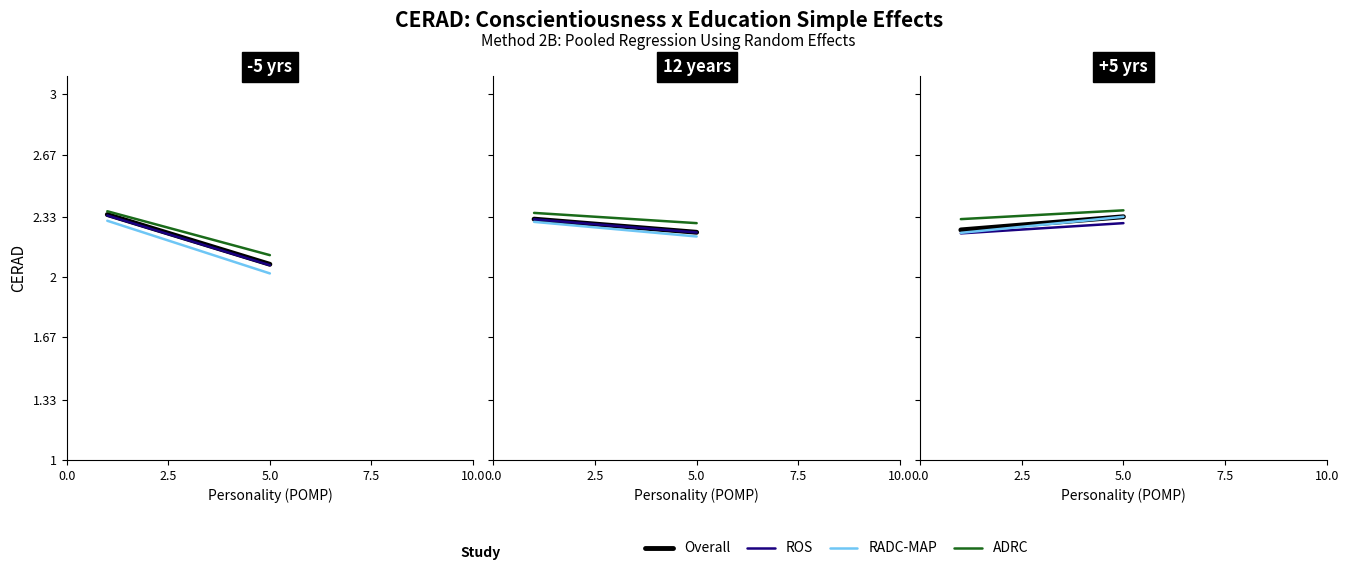

Between 2.5 and 7.5, which series saw the biggest shift?

RADC-MAP